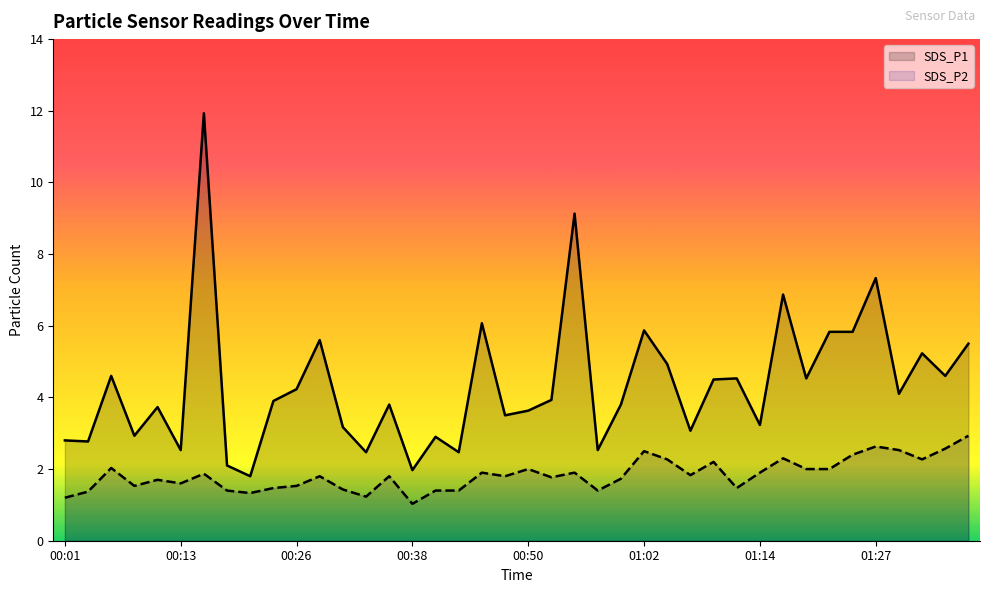

Rank the series at 00:13 from highest to lowest value.

SDS_P1, SDS_P2